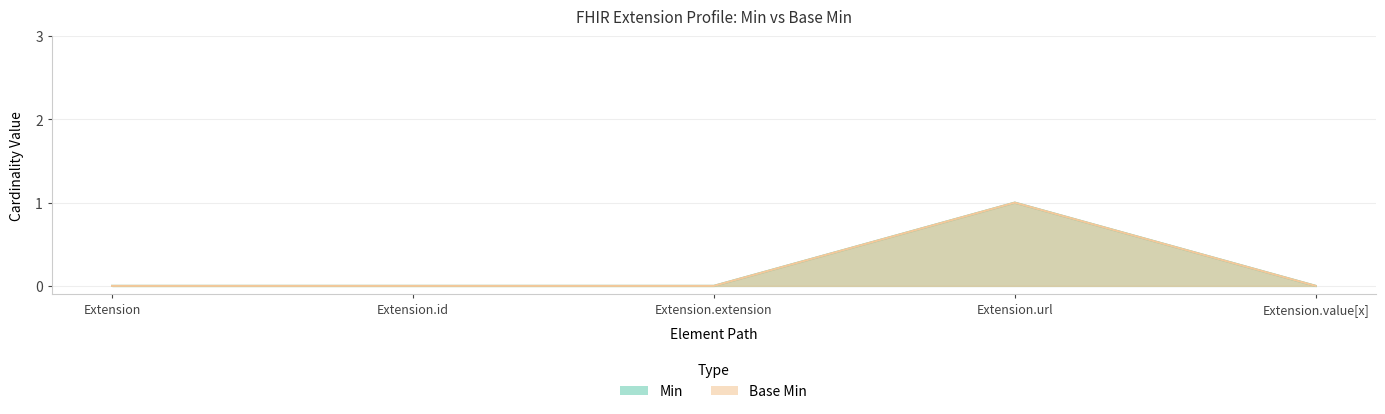

What is the maximum value shown in the chart?

1